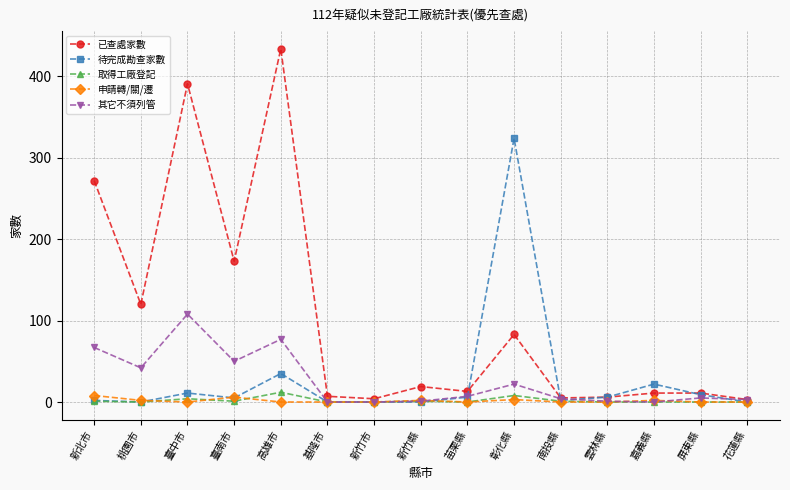

Where is the first local maximum for 申請轉/關/遷?

臺南市